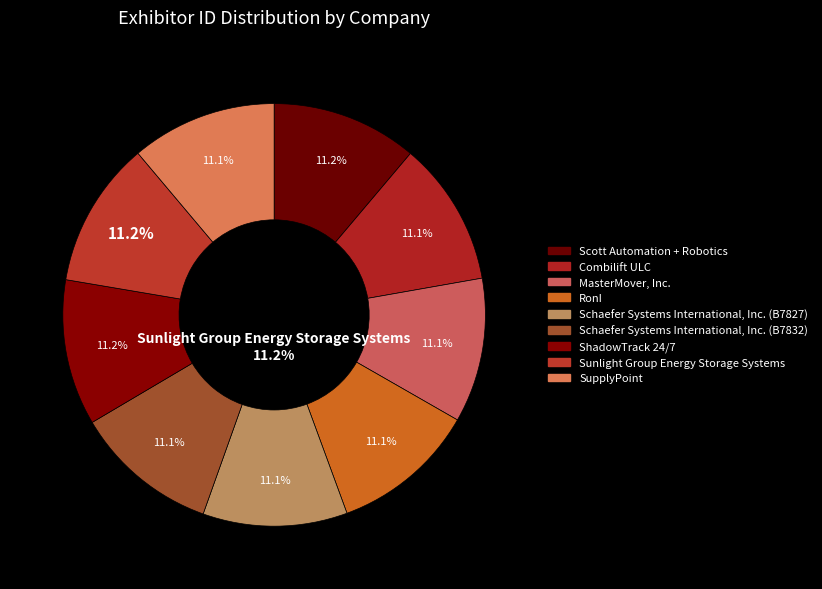

How many slices are in this pie chart?

9